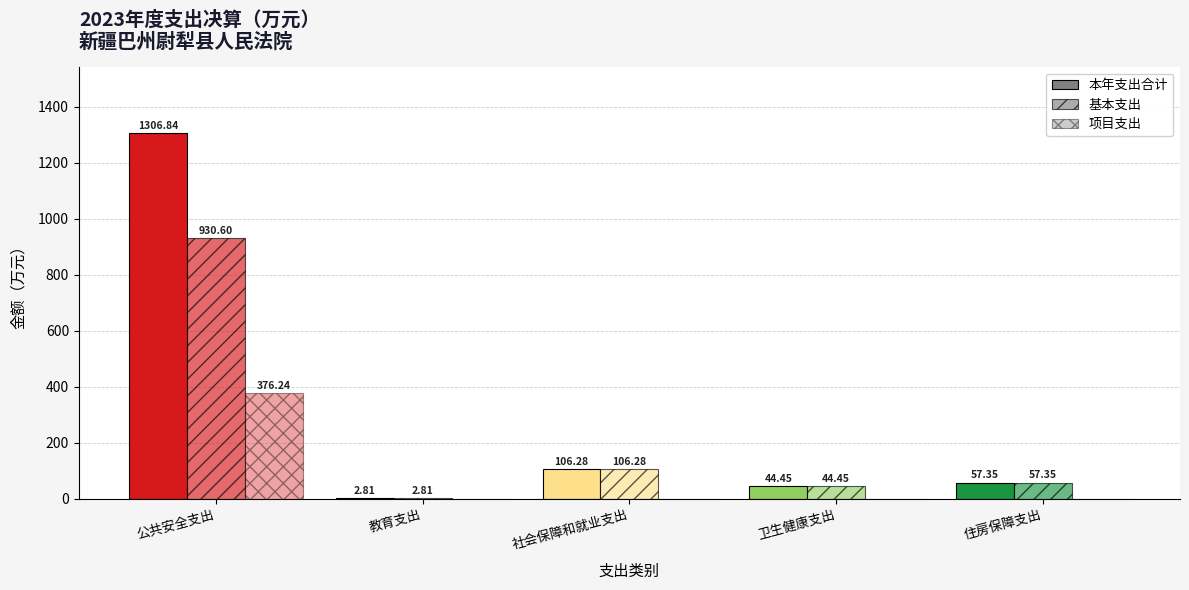

Rank the series by their maximum value, from lowest to highest.

项目支出, 基本支出, 本年支出合计